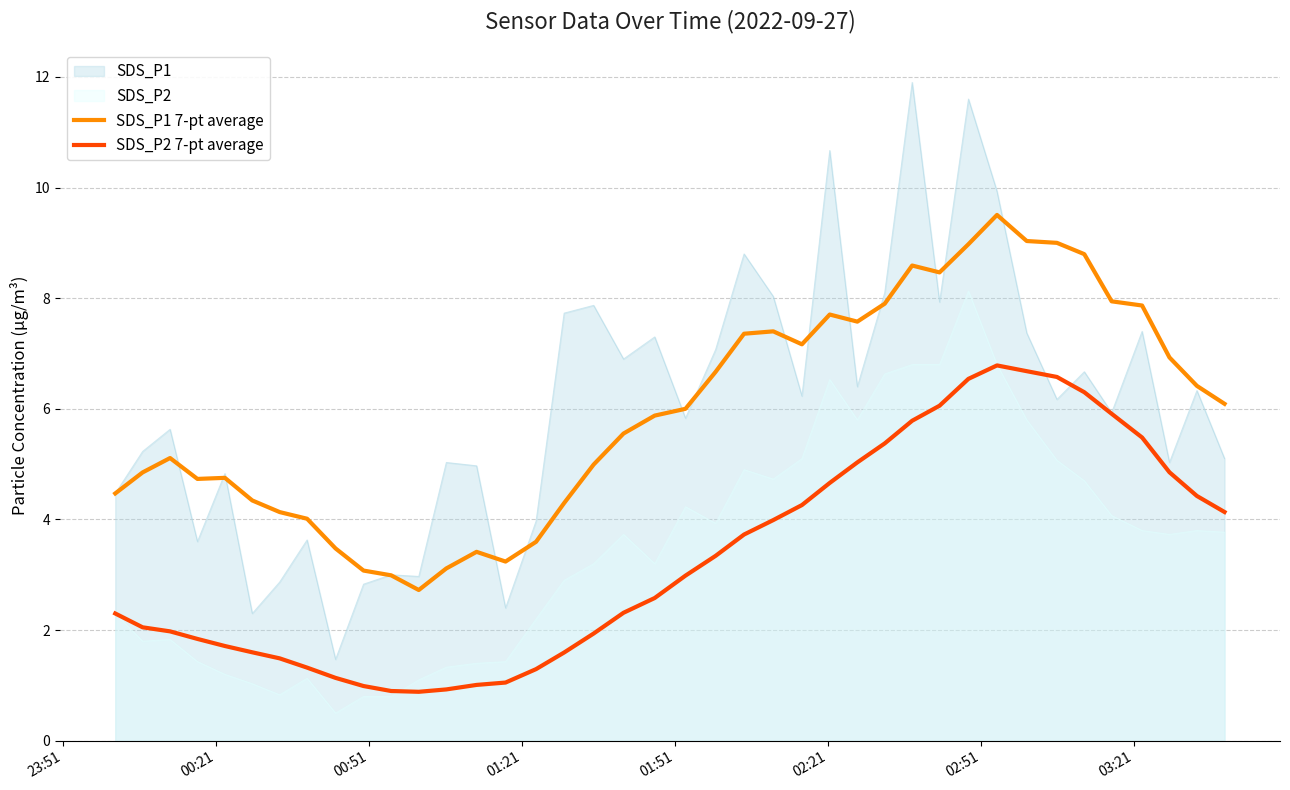

What is the smallest value displayed?

0.5